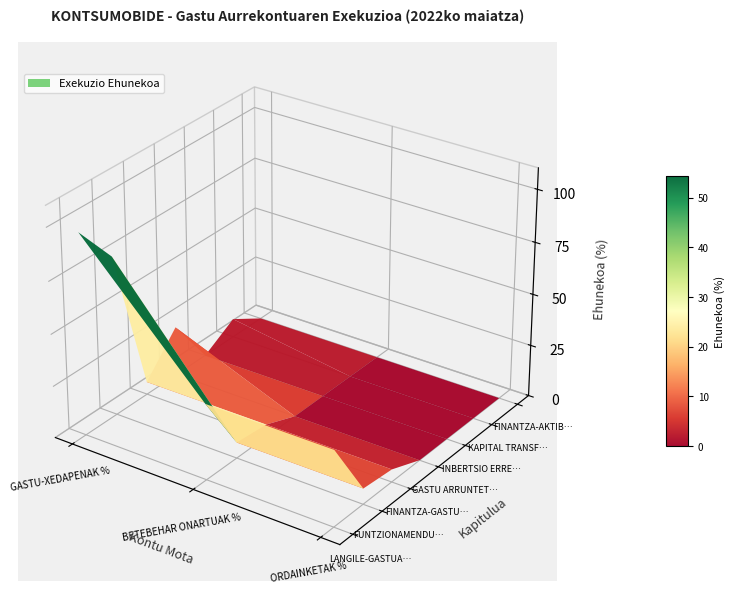

What is the total value across all series at BETEBEHAR ONARTUAK %?

50.1